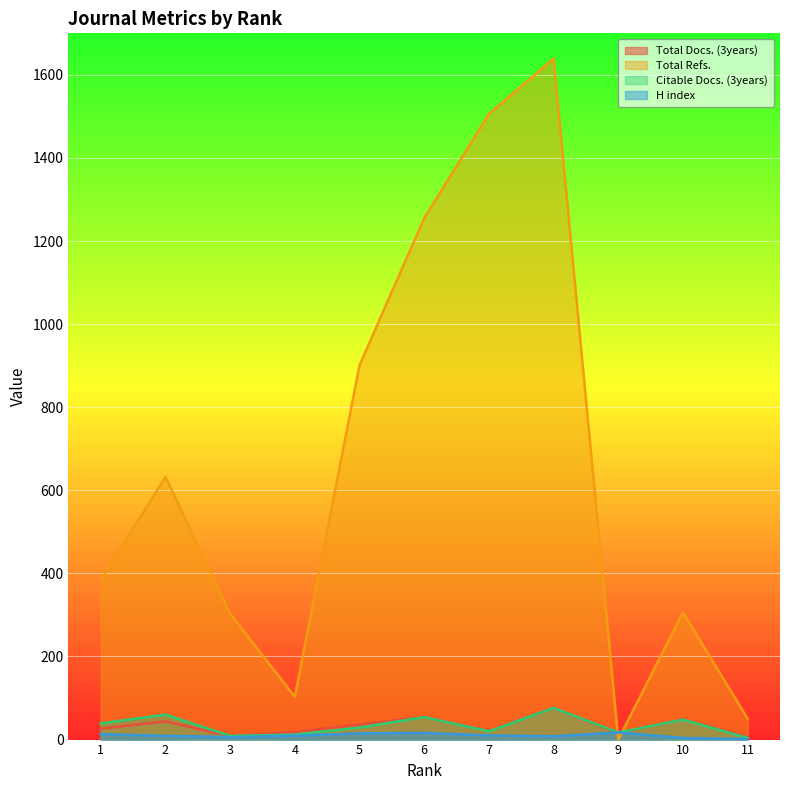

True or false: Total Refs. has a value of 384 at 1.

True